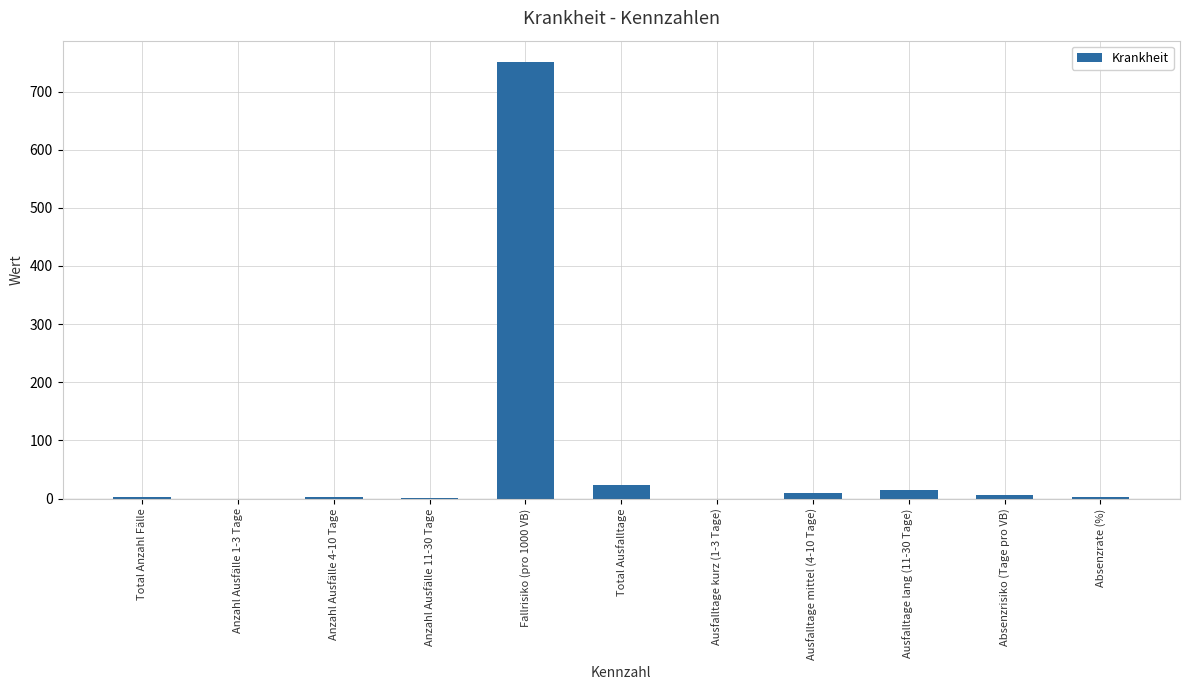

What is the greatest value displayed?

750.0